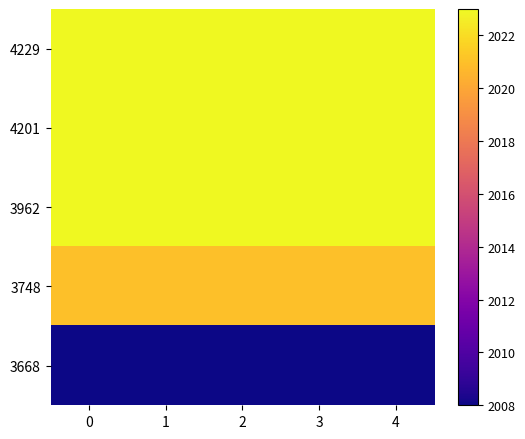

Which series has the largest total across all categories?

4229